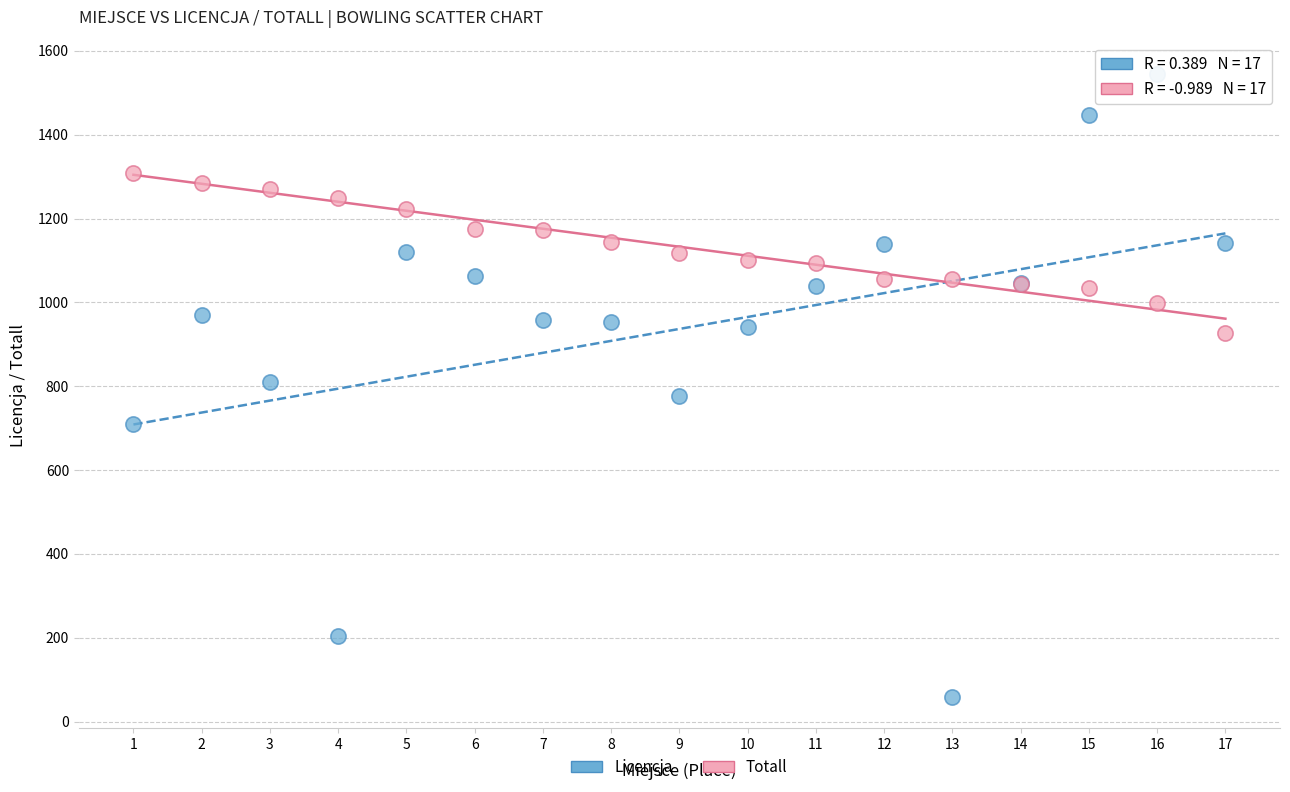

What are all the series names shown in the legend?

Licencja, Totall